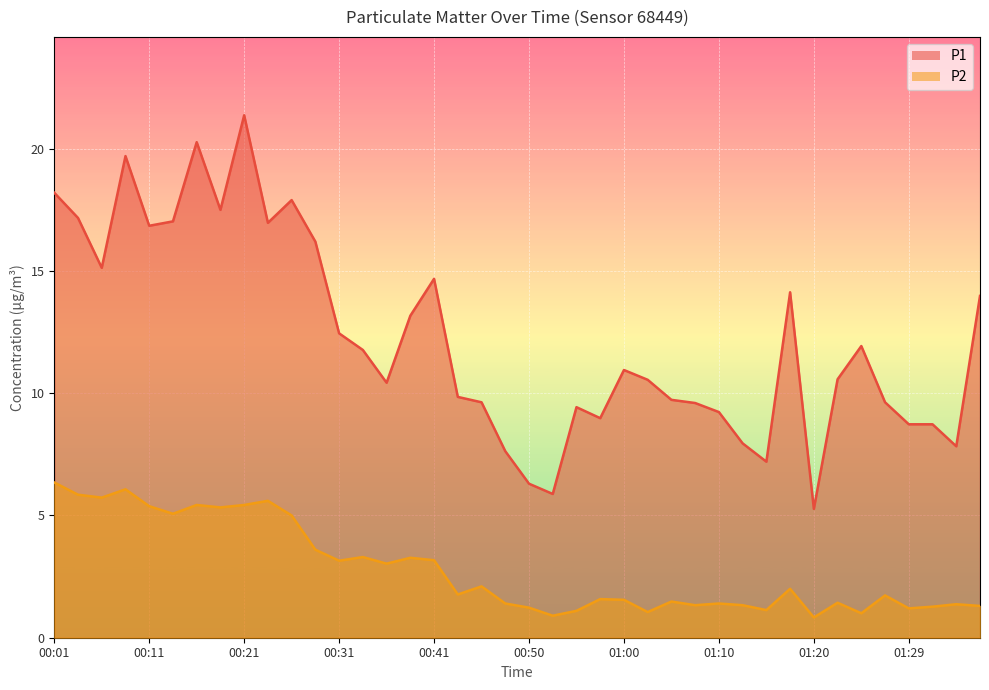

Is the value of P2 at 00:36 greater than the value of P1 at 00:31?

No